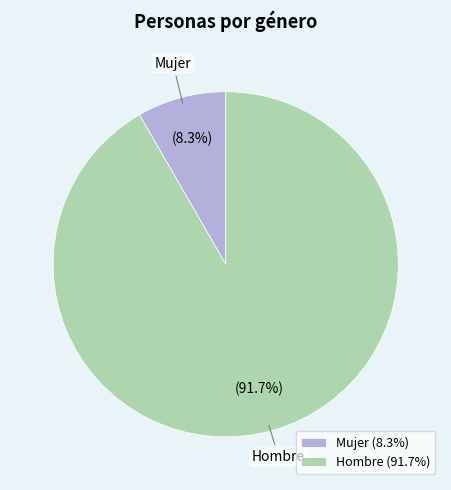

What is the total percentage of Mujer and Hombre?

100.0%